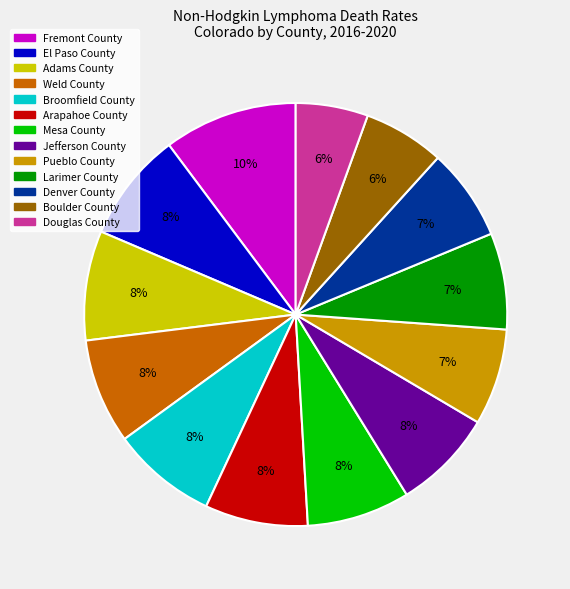

Which has a higher value, Fremont County or Adams County?

Fremont County